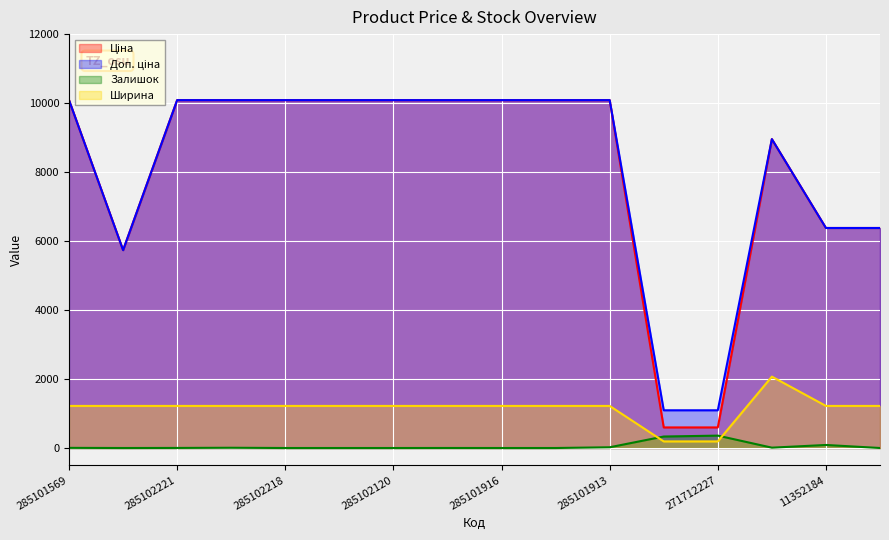

What is the label of the 14th point from the left?

248922198